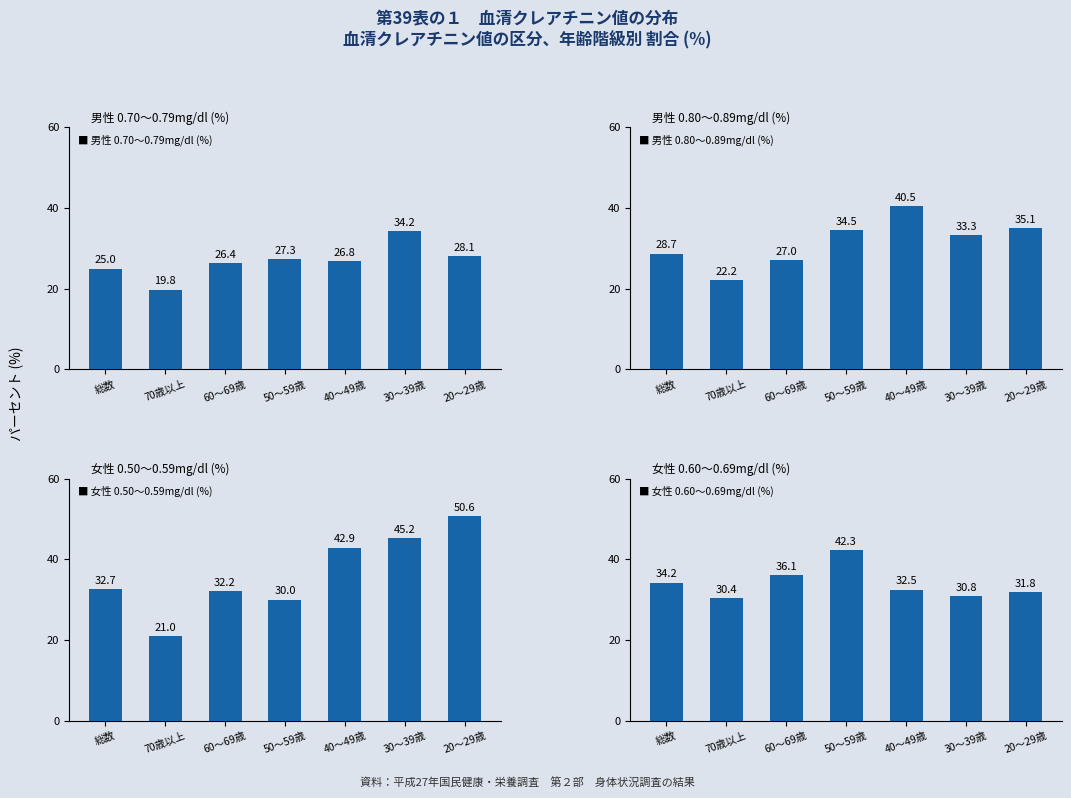

What is the total value across all series at 60〜69歳?

121.7